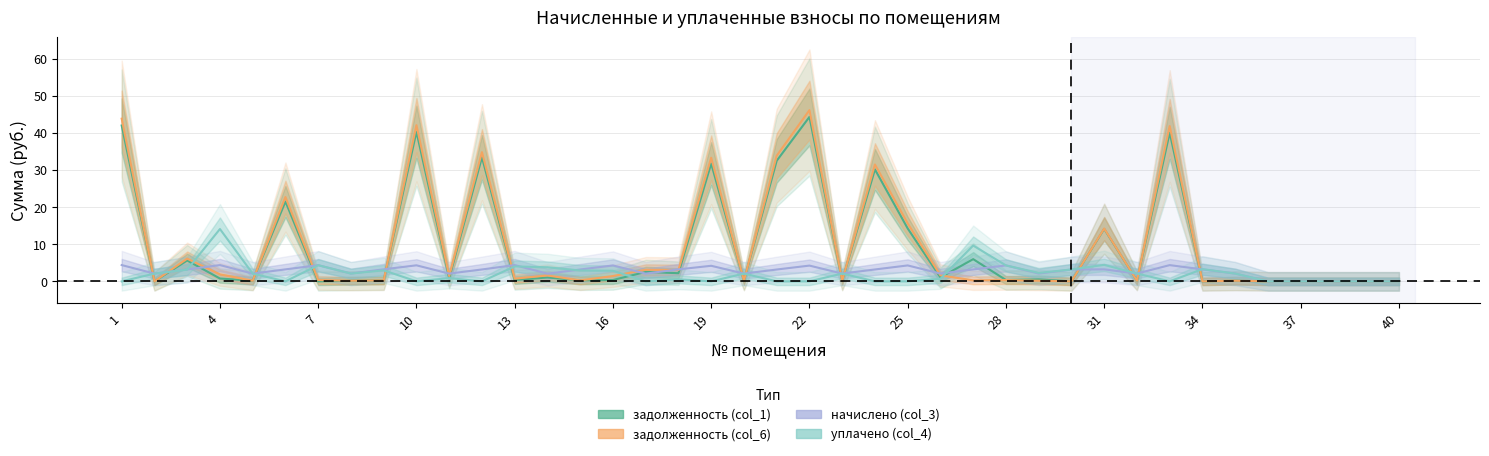

Is it true that начислено (col_3) equals 3.3 at 34?

False